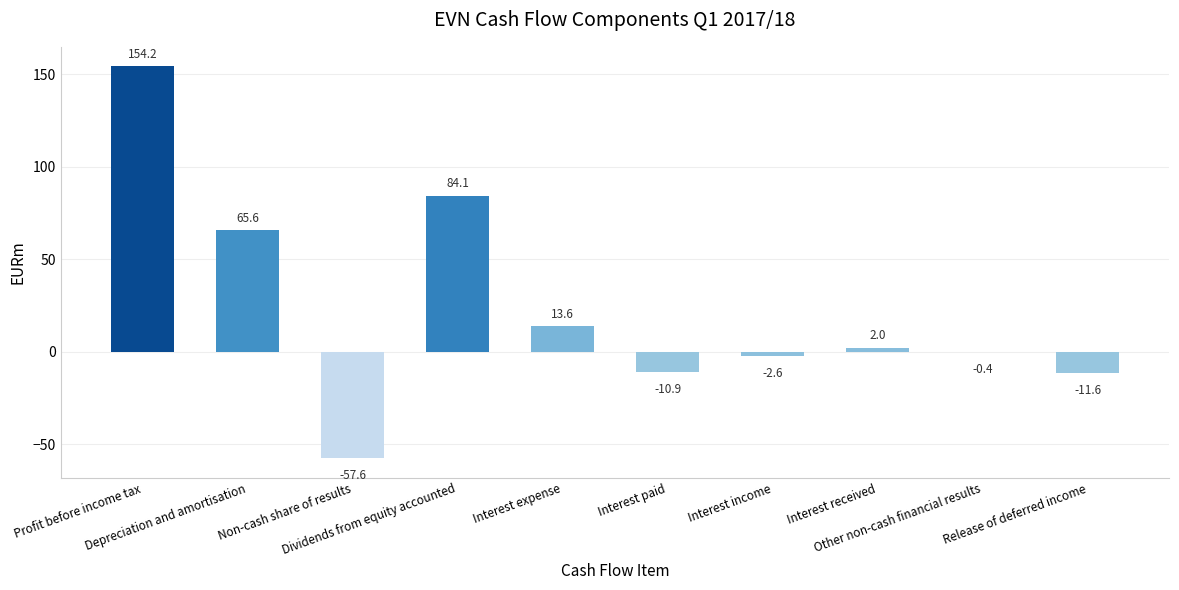

Where is the data nearest to the value 48?

Depreciation and amortisation